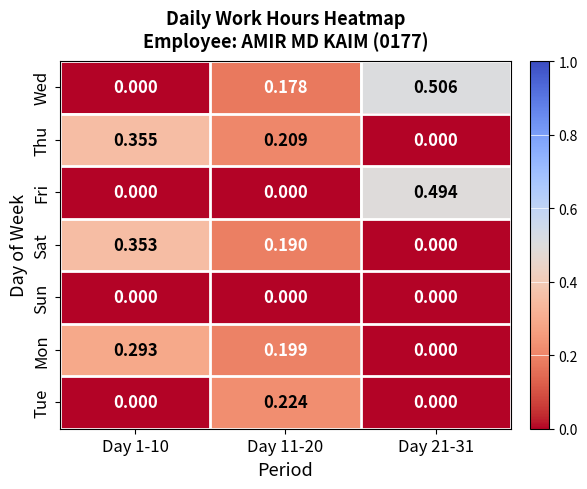

List the series in order of their peak value, lowest first.

Sun, Tue, Mon, Sat, Thu, Fri, Wed